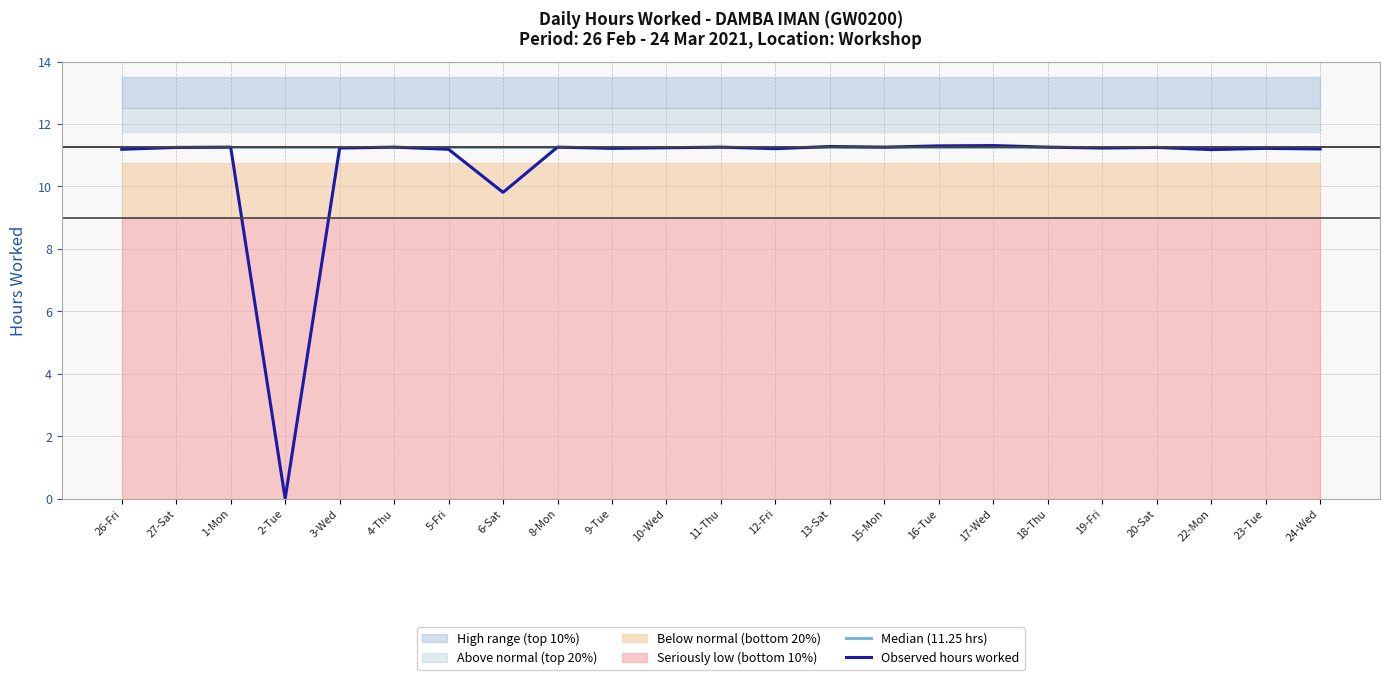

Is the value of Observed hours worked at 13-Sat greater than the value of Median (11.25 hrs) at 18-Thu?

Yes